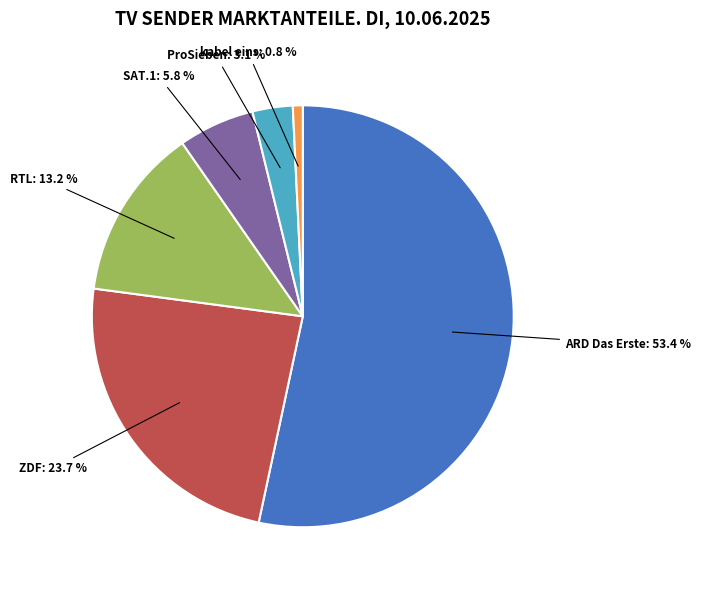

Which category has the biggest portion of the pie?

ARD Das Erste